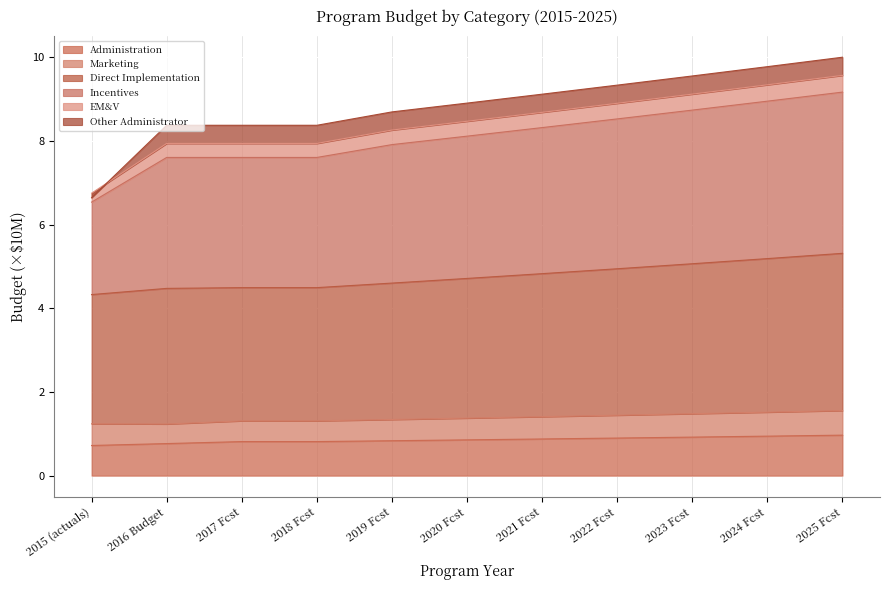

What is the difference between the Direct Implementation values at 2022 Fcst and 2024 Fcst?

0.2